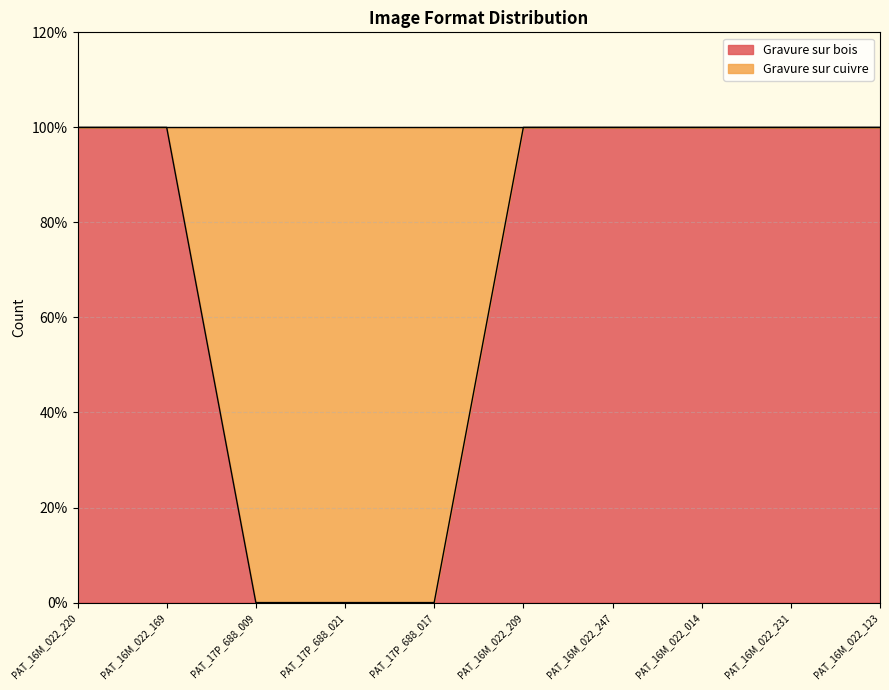

What is the maximum value shown in the chart?

1